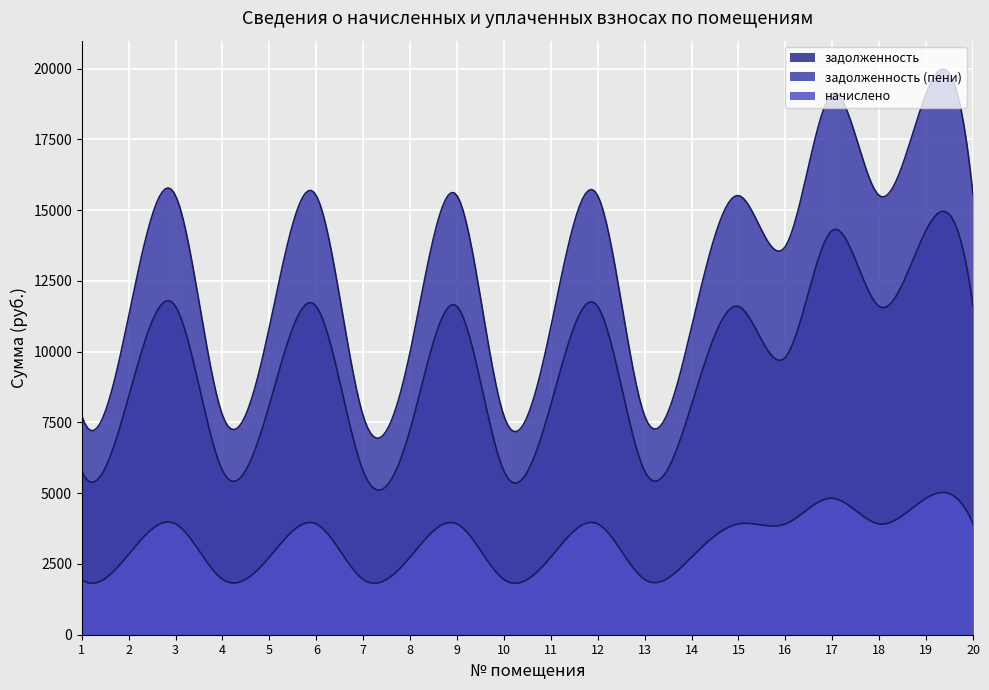

True or false: задолженность and начислено intersect in this chart.

False